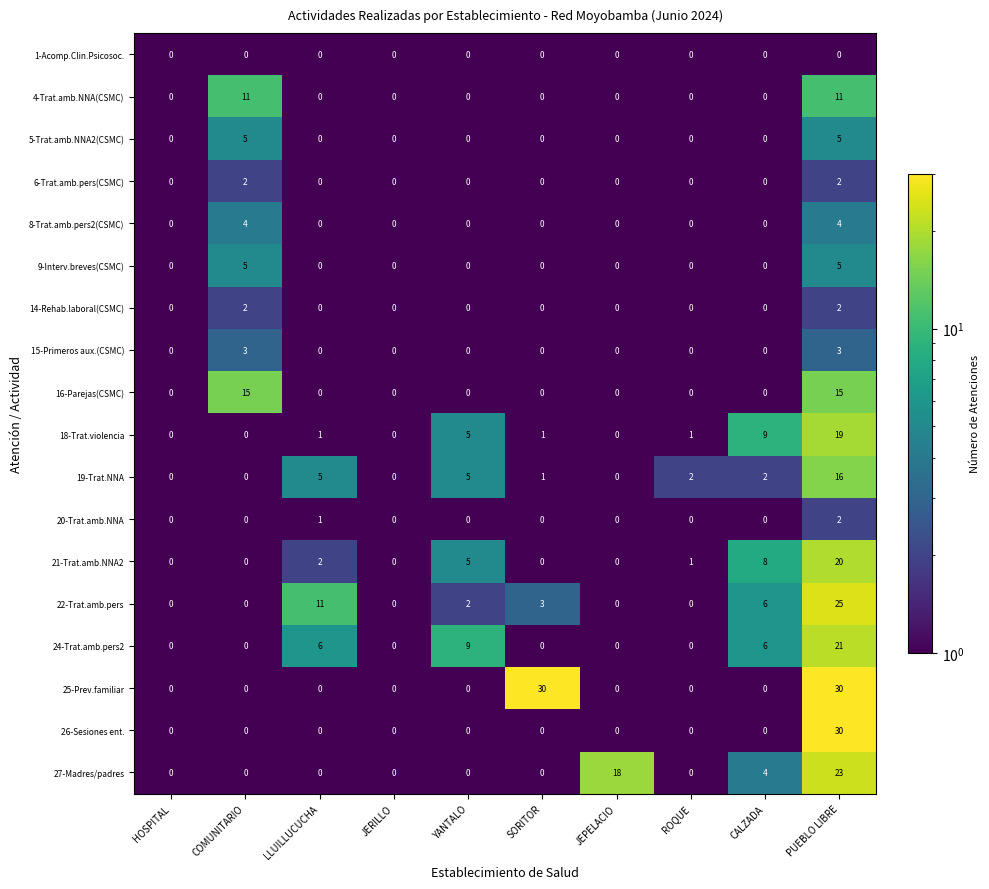

At how many categories does at least one series exceed 26?

2